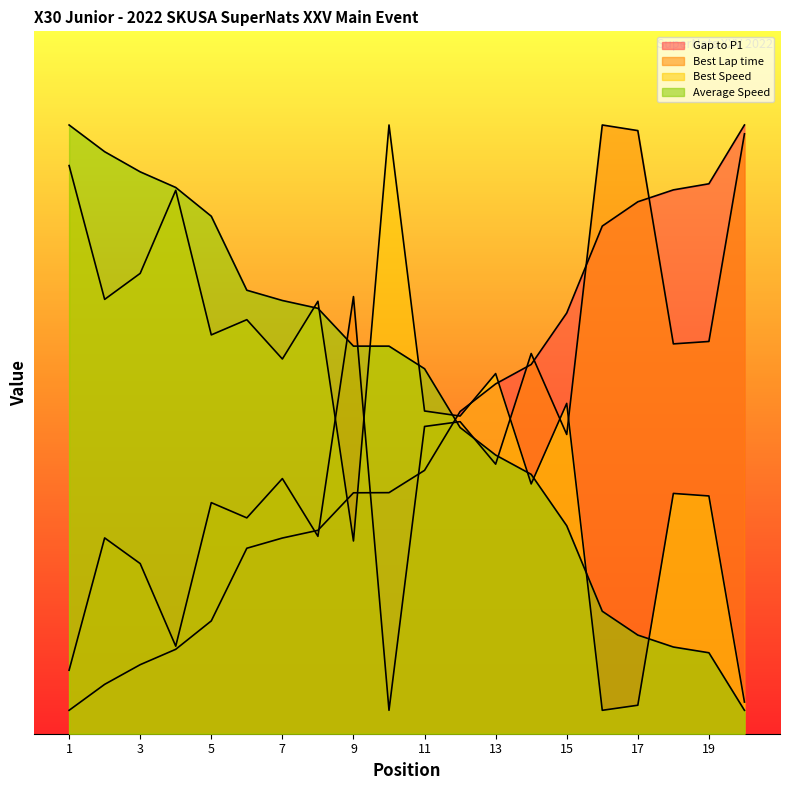

What is the lowest value of the Best Lap time series?

2.0